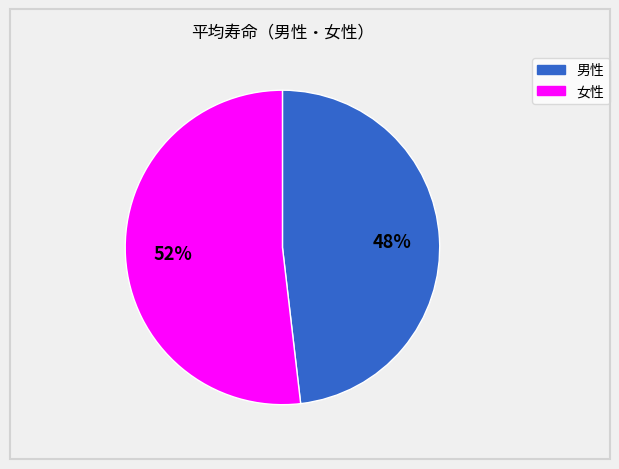

To the nearest percent, what is the average slice percentage?

50%